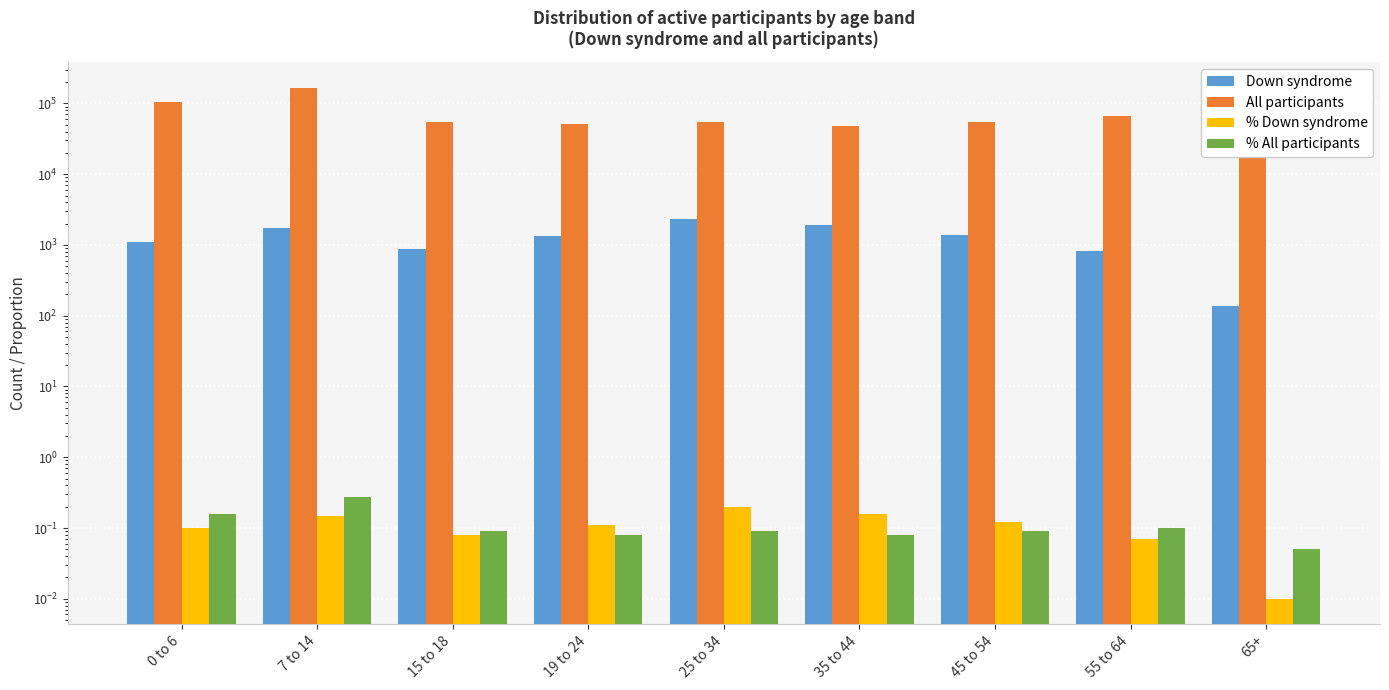

Which has a higher value, 0 to 6 or 65+?

0 to 6